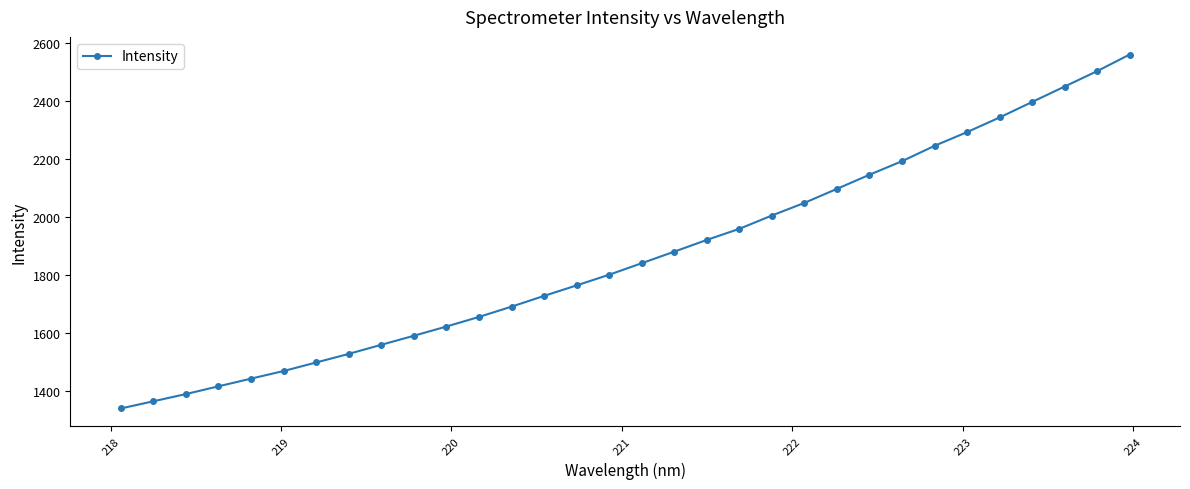

What is the sum of all values?

59701.9